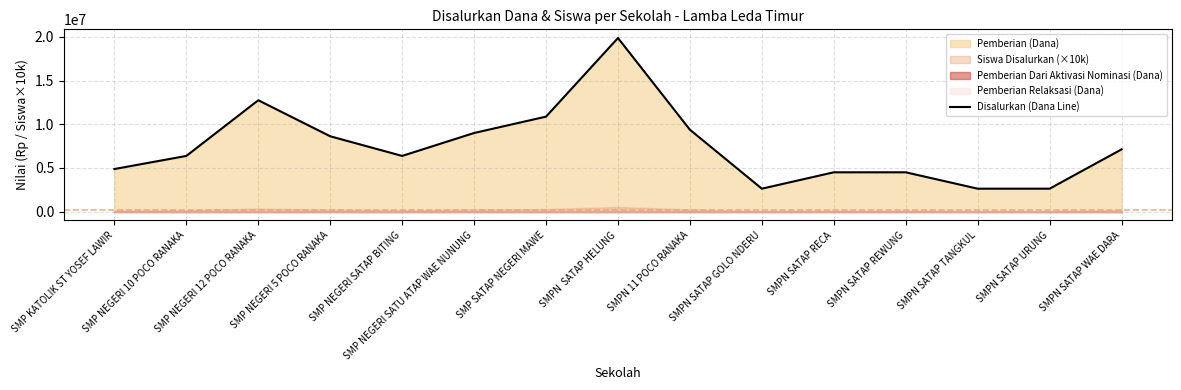

What is the label of the 9th point from the right?

SMP SATAP NEGERI MAWE